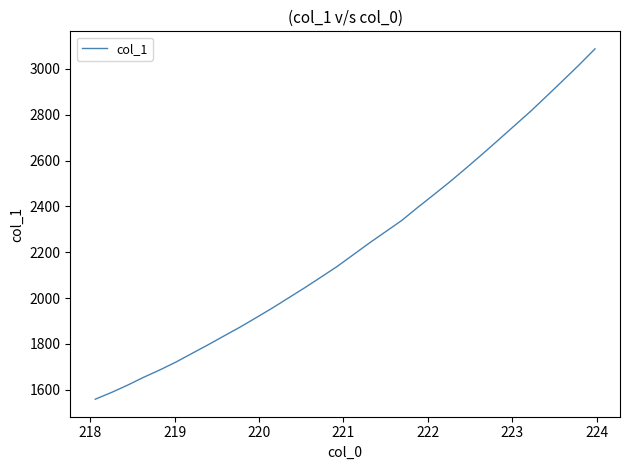

What is the difference between the maximum and minimum values?

1529.1